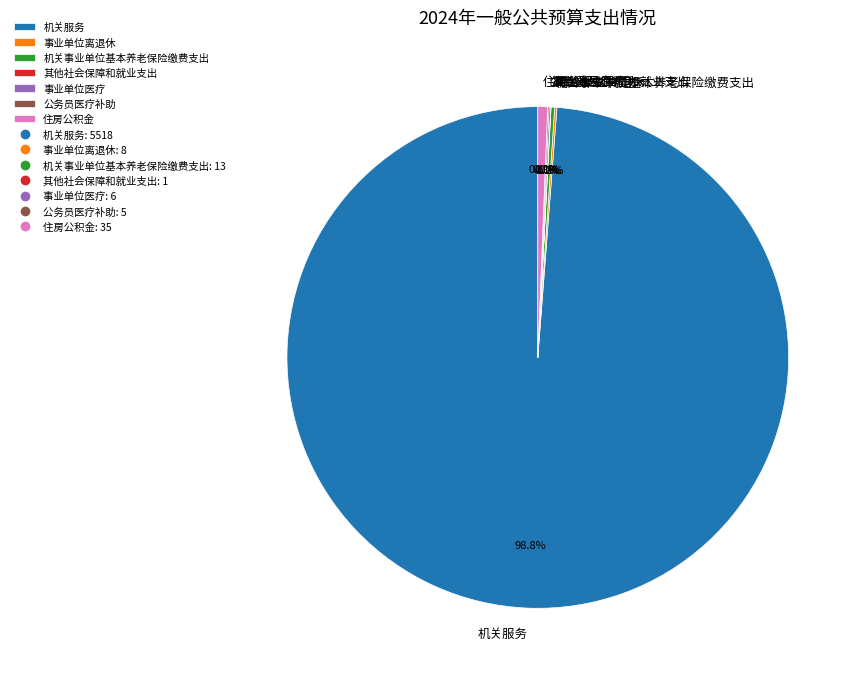

Is 机关服务 the majority of the pie?

Yes